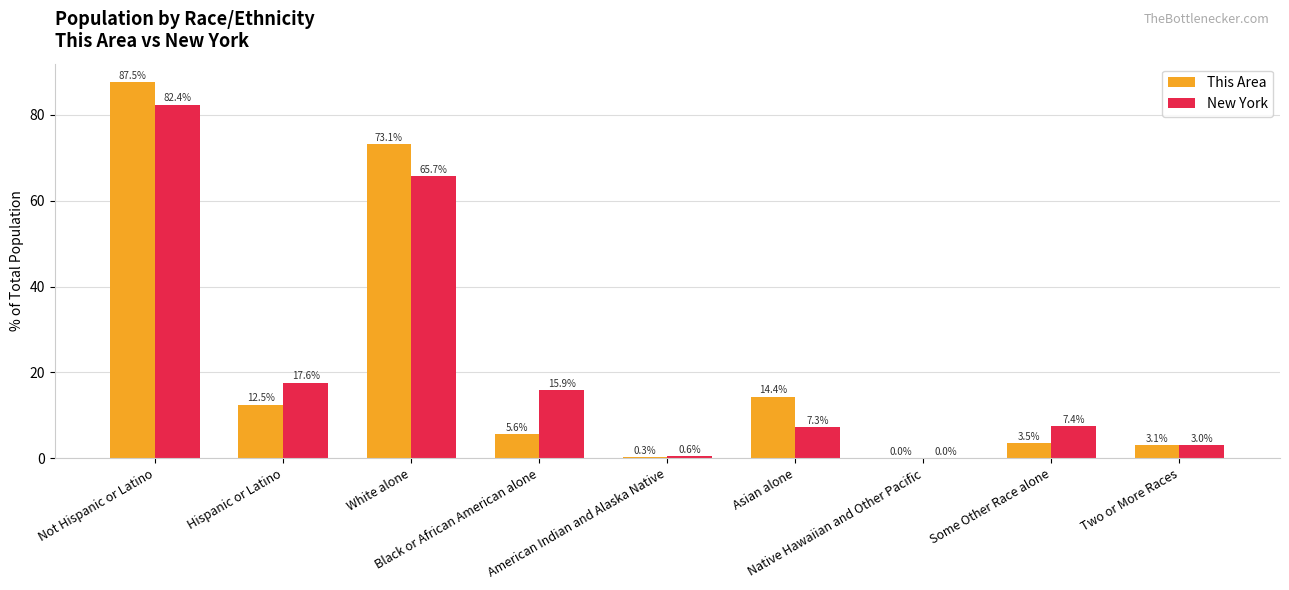

Between Not Hispanic or Latino and Hispanic or Latino, which series saw the biggest shift?

This Area